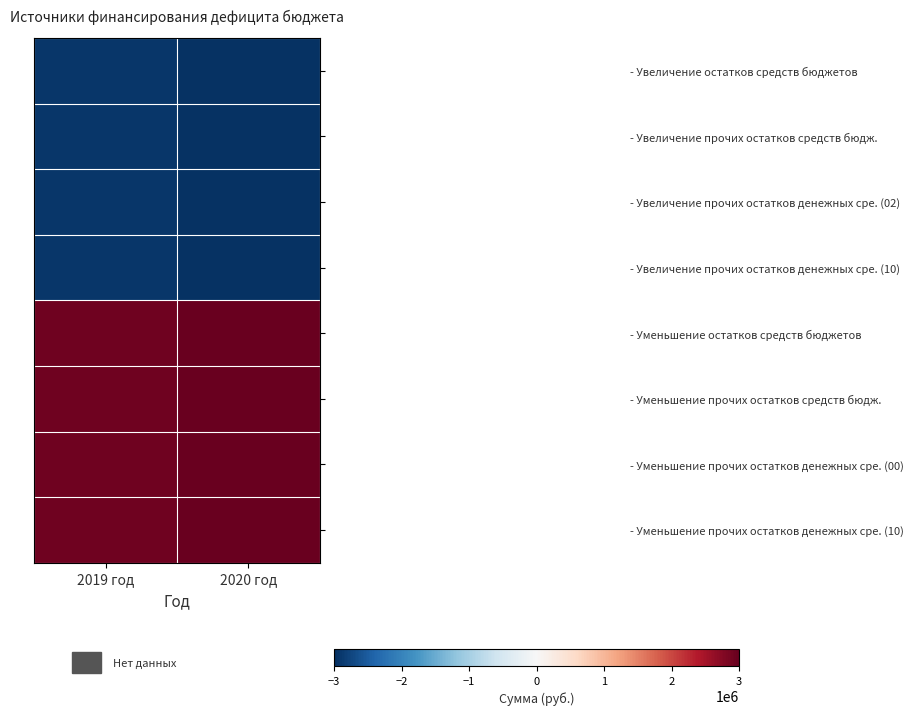

Reading left to right, list all the values displayed in this chart.

- Увеличение остатков средств бюджетов: 2019 год=-2926585	2020 год=-2961367
- Увеличение прочих остатков средств бюдж.: 2019 год=-2926585	2020 год=-2961367
- Увеличение прочих остатков денежных сре. (02): 2019 год=-2926585	2020 год=-2961367
- Увеличение прочих остатков денежных сре. (10): 2019 год=-2926585	2020 год=-2961367
- Уменьшение остатков средств бюджетов: 2019 год=2926585	2020 год=2961367
- Уменьшение прочих остатков средств бюдж.: 2019 год=2926585	2020 год=2961367
- Уменьшение прочих остатков денежных сре. (00): 2019 год=2926585	2020 год=2961367
- Уменьшение прочих остатков денежных сре. (10): 2019 год=2926585	2020 год=2961367